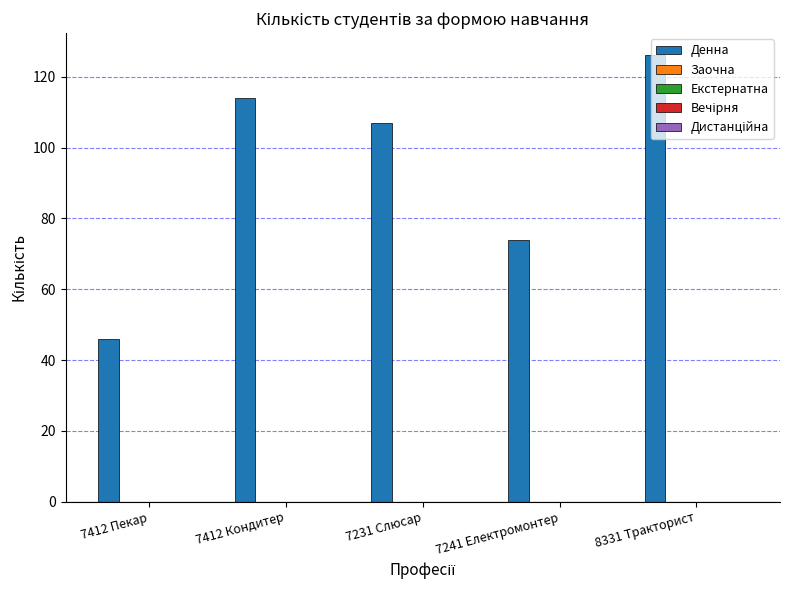

What is the smallest value displayed?

46